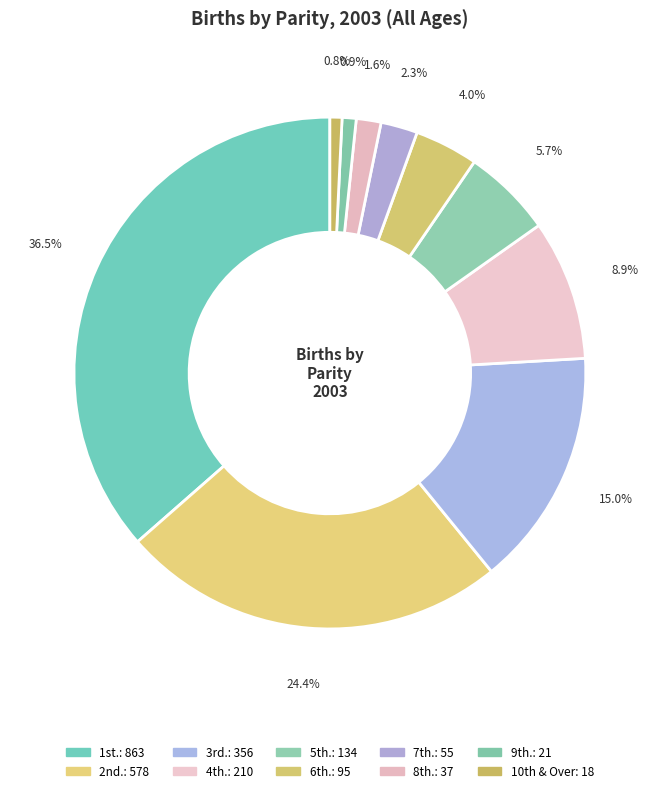

Which category has the biggest portion of the pie?

1st.